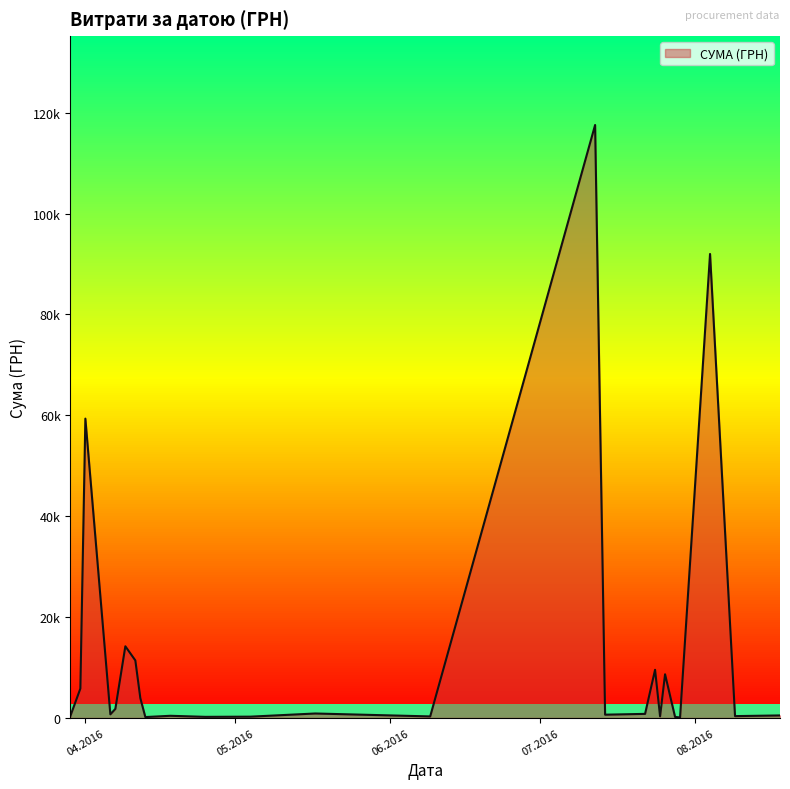

Approximately how many times larger is the value at 01.04.2016 compared to 12.04.2016?

9.2